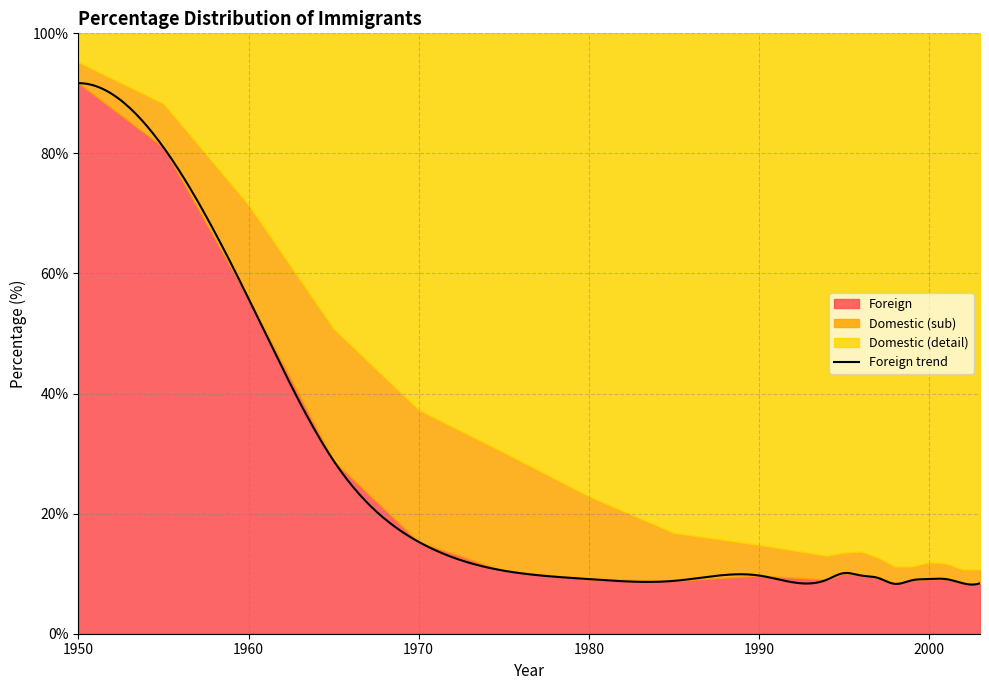

Is it true that Total equals 139.0 at 1994?

False